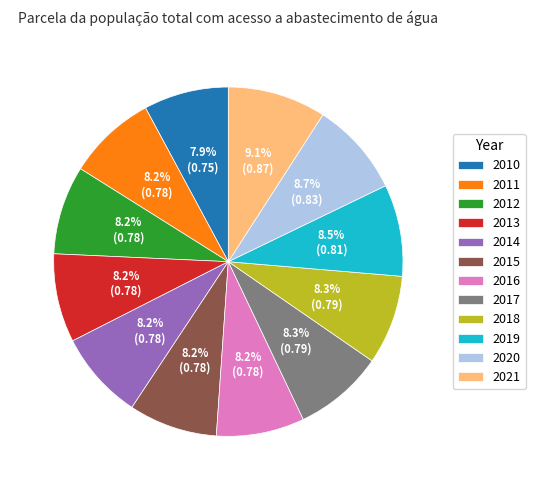

Is it true that 2011 is 21% of the pie?

False